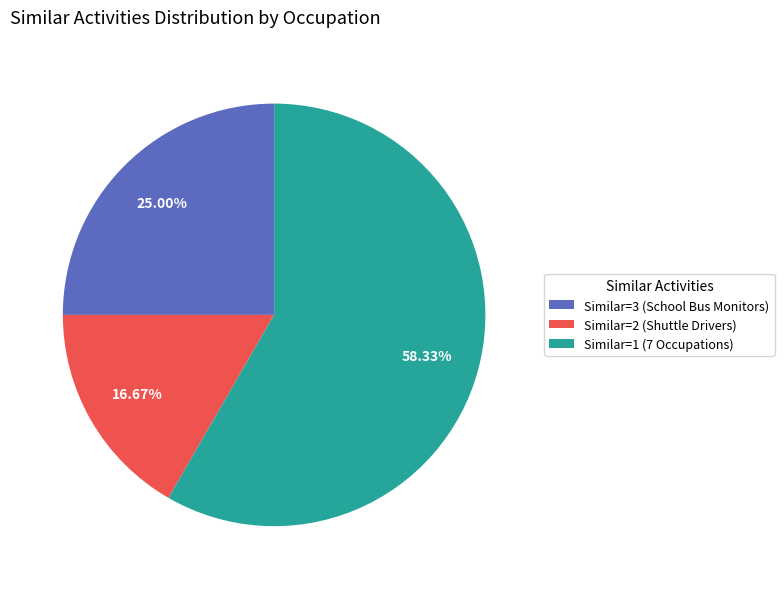

To the nearest percent, what is the average slice percentage?

33%